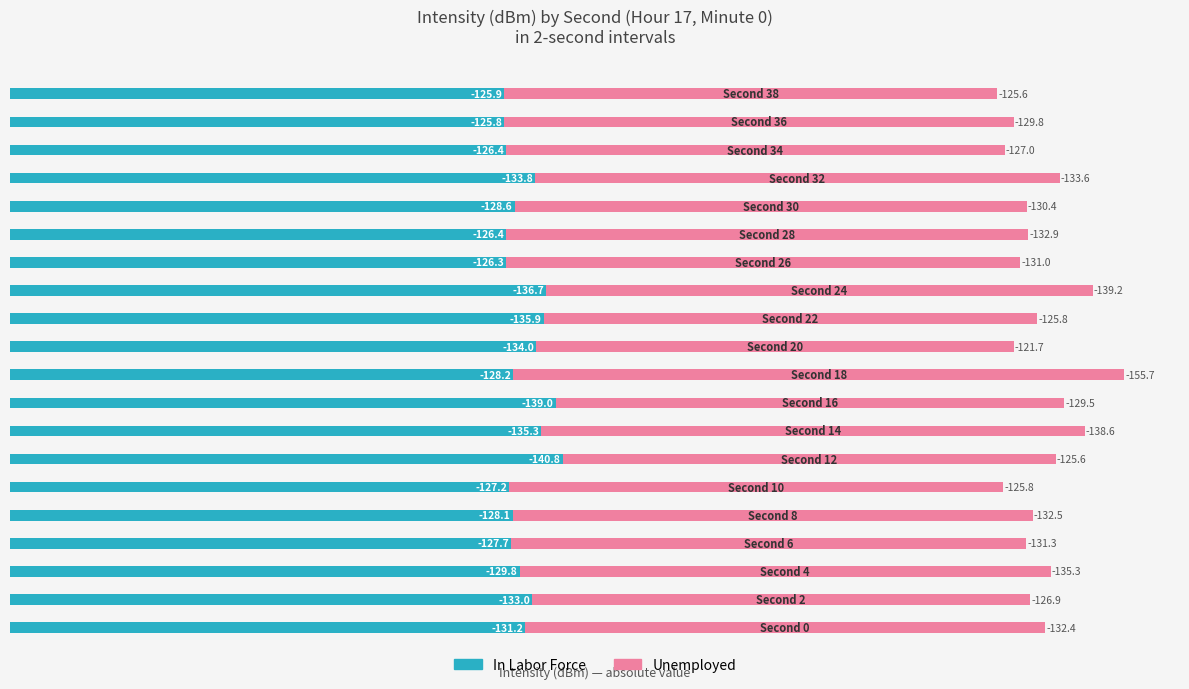

What are all the series names shown in the legend?

In Labor Force, Unemployed